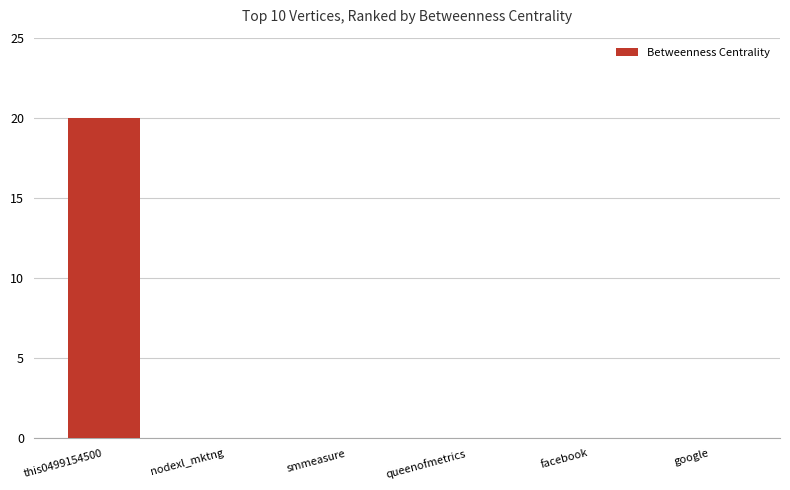

Is it true that the value at facebook is 0?

True